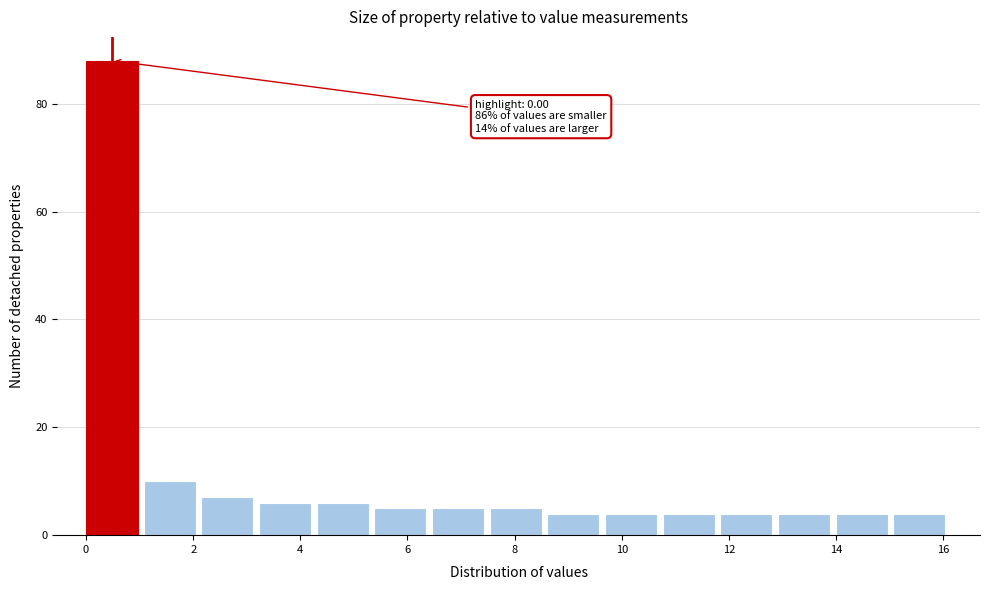

Which range on the x-axis has the tallest bar?

0.0 to 1.0